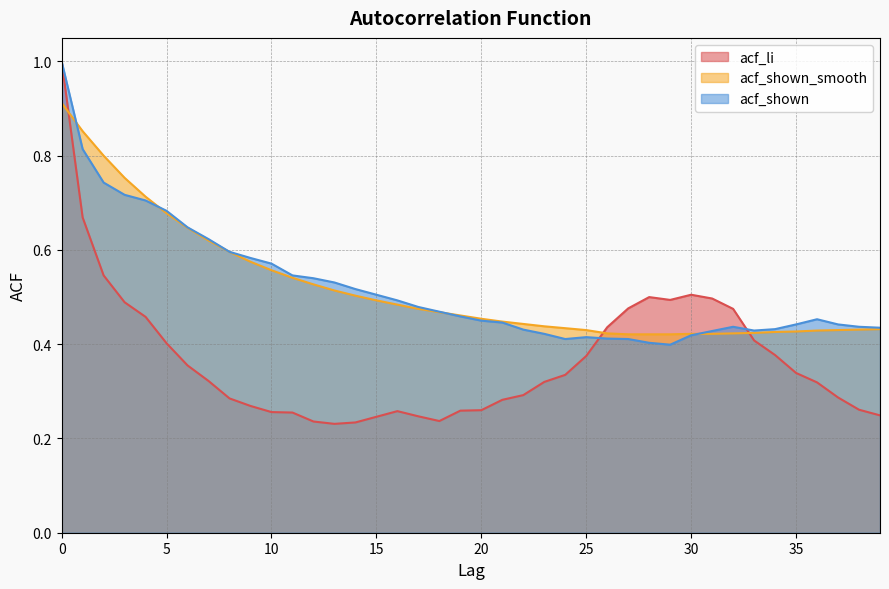

What is the highest value of the acf_li series?

1.0